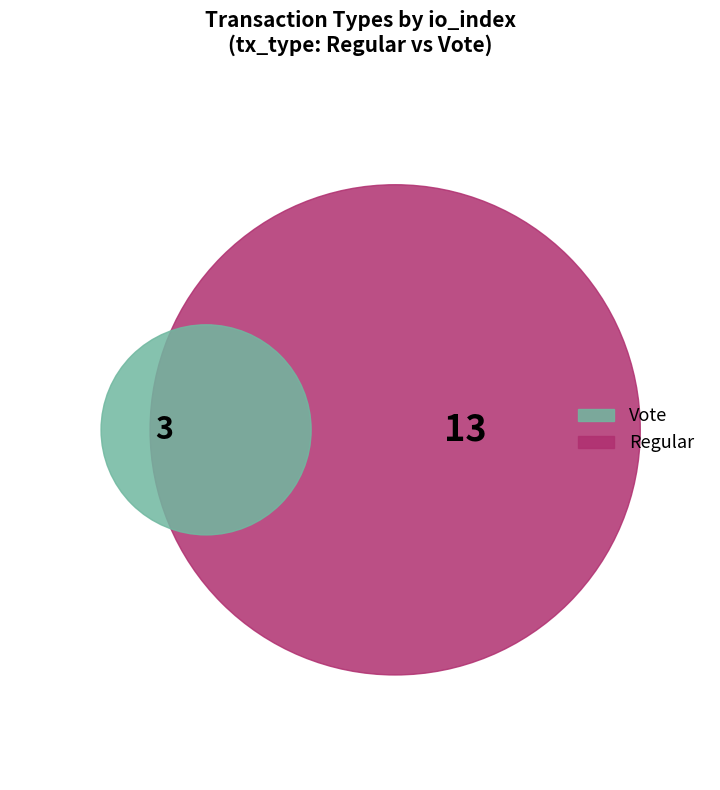

What is the change in value from Regular to Vote?

-10